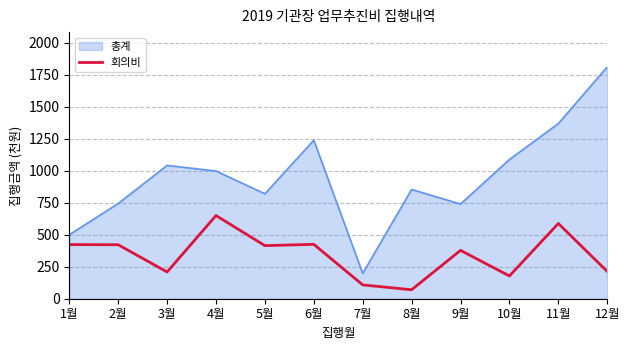

What is the difference between the highest and lowest values at 2월?

322